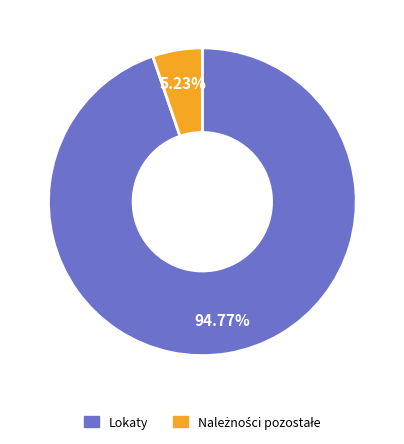

Count the number of slices in the pie.

2